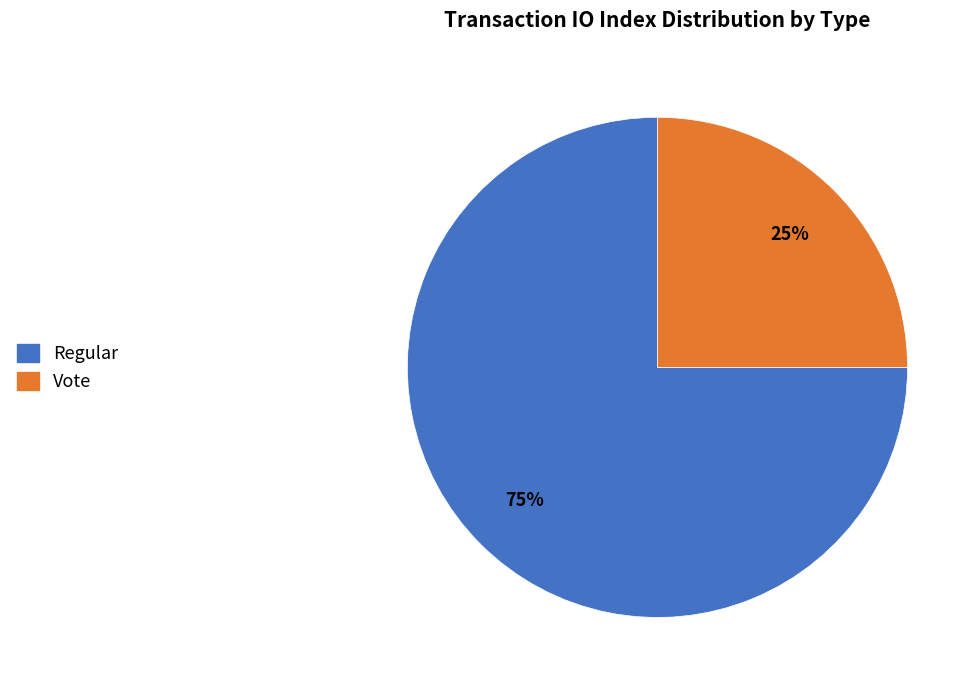

Rank the categories by value from lowest to highest.

Vote, Regular